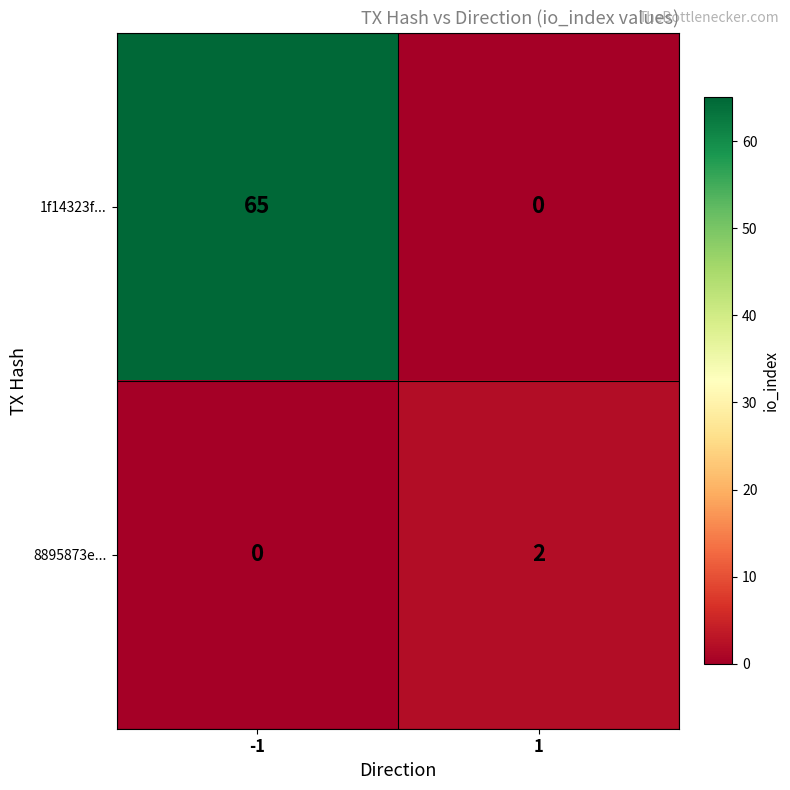

Reading right to left, what are all the values shown in this chart?

1f14323f...: 1=0	-1=65
8895873e...: 1=2	-1=0